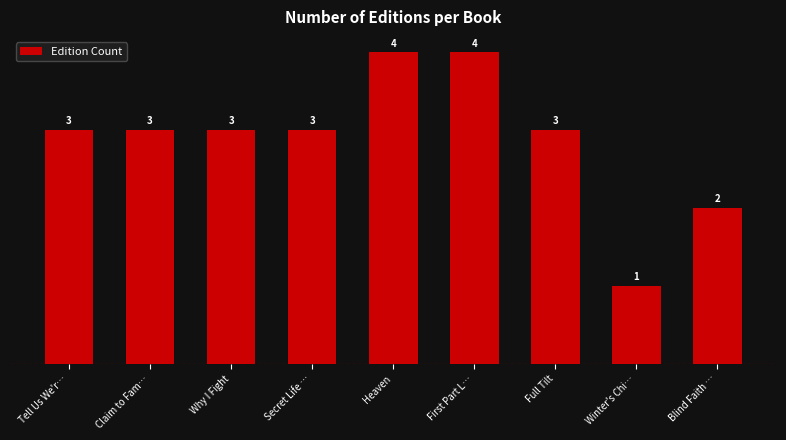

What value does the data have at Claim to Fam…?

3